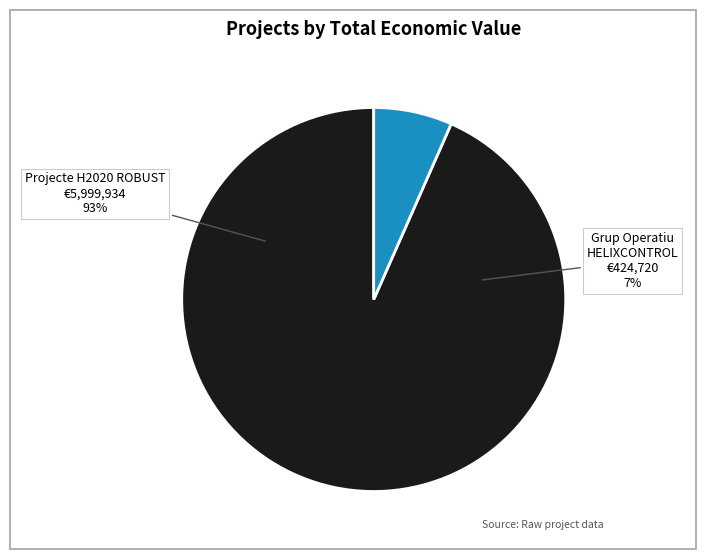

What is the ratio of the value at Projecte H2020 ROBUST to the value at Grup Operatiu HELIXCONTROL?

14.1